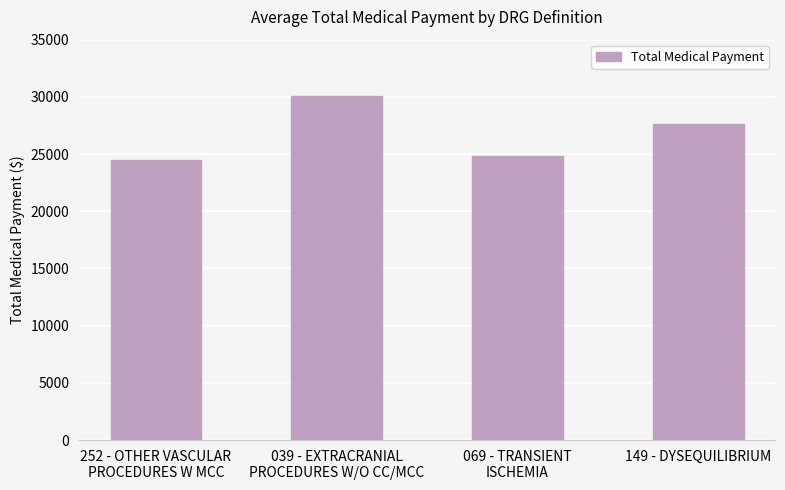

At which category does the chart reach its peak across all series?

039 - EXTRACRANIAL
PROCEDURES W/O CC/MCC